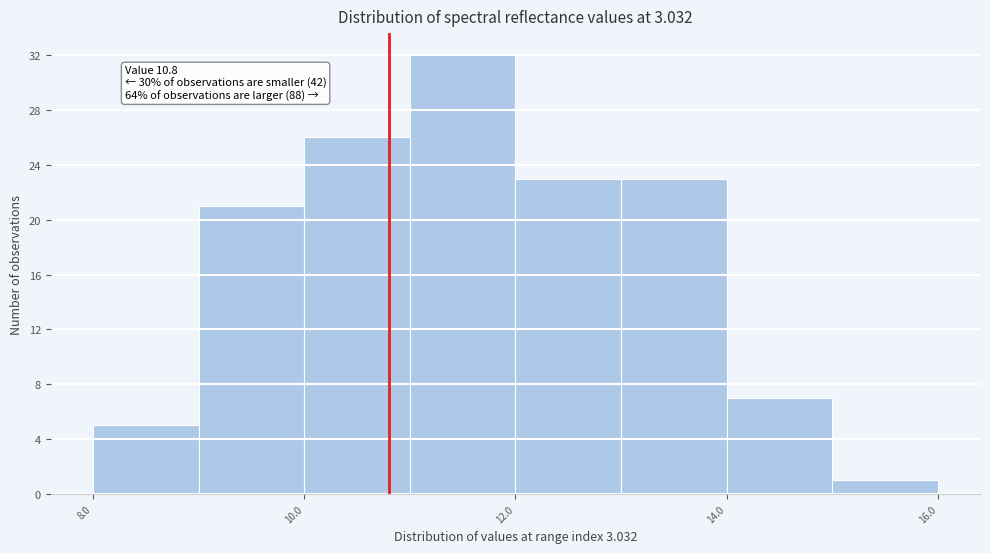

Which range on the x-axis has the tallest bar?

11 to 12